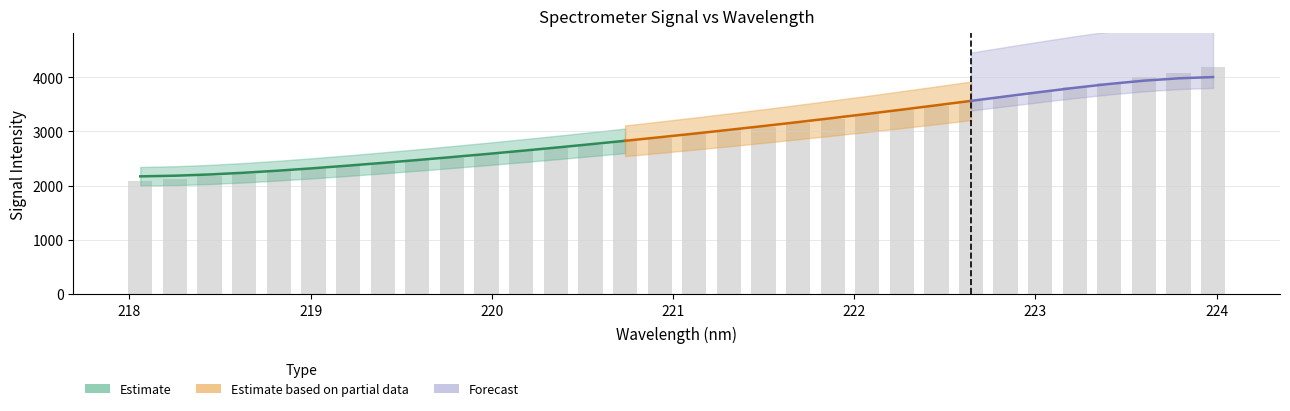

What is the ratio of the value at 219.7801 to the value at 221.1174?

0.9